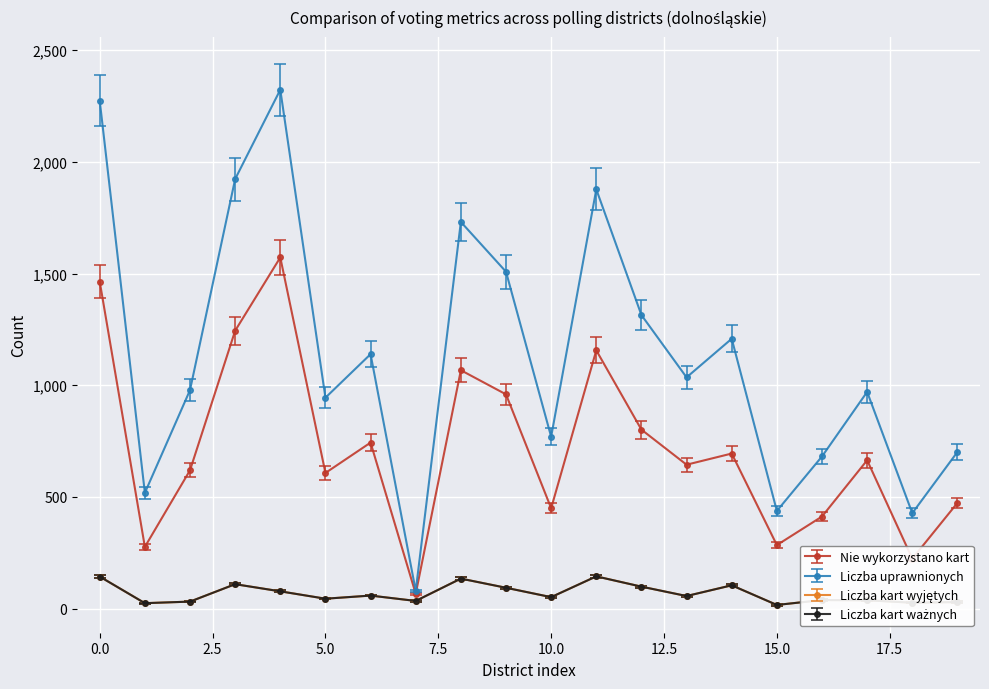

Reading right to left, transcribe all the data shown in this chart.

Nie wykorzystano kart: 19=473	18=223	17=664	16=412	15=284	14=694	13=644	12=801	11=1156	10=449	9=959	8=1067	7=66	6=743	5=607	4=1572	3=1244	2=619	1=276	0=1464
Liczba uprawnionych: 19=701	18=427	17=970	16=681	15=437	14=1208	13=1035	12=1314	11=1877	10=769	9=1508	8=1731	7=79	6=1139	5=944	4=2323	3=1923	2=978	1=518	0=2274
Liczba kart wyjętych: 19=29	18=26	17=37	16=38	15=16	14=104	13=56	12=98	11=144	10=51	9=93	8=134	7=34	6=58	5=44	4=77	3=109	2=31	1=24	0=143
Liczba kart ważnych: 19=29	18=26	17=37	16=38	15=16	14=104	13=56	12=98	11=144	10=51	9=93	8=134	7=34	6=58	5=44	4=77	3=109	2=31	1=24	0=143